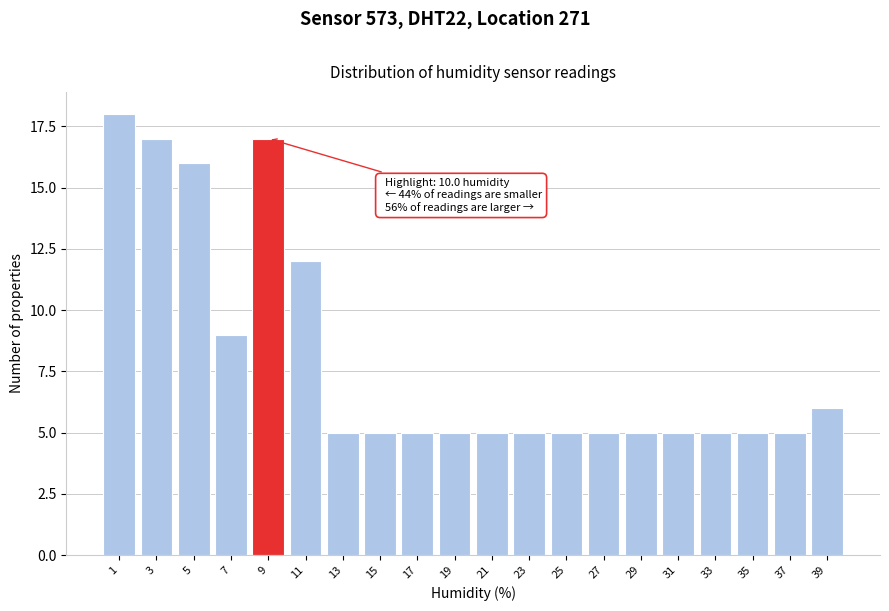

Reading right to left, transcribe all the data shown in this chart.

39=6	37=5	35=5	33=5	31=5	29=5	27=5	25=5	23=5	21=5	19=5	17=5	15=5	13=5	11=12	9=17	7=9	5=16	3=17	1=18